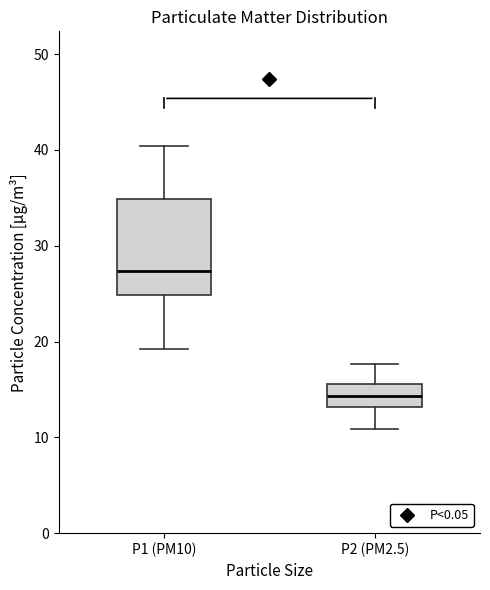

Where does the lower whisker of the box for P2 (PM2.5) end on the y-axis? The values are not printed on the chart, so give them approximately, as read against the axis.

11